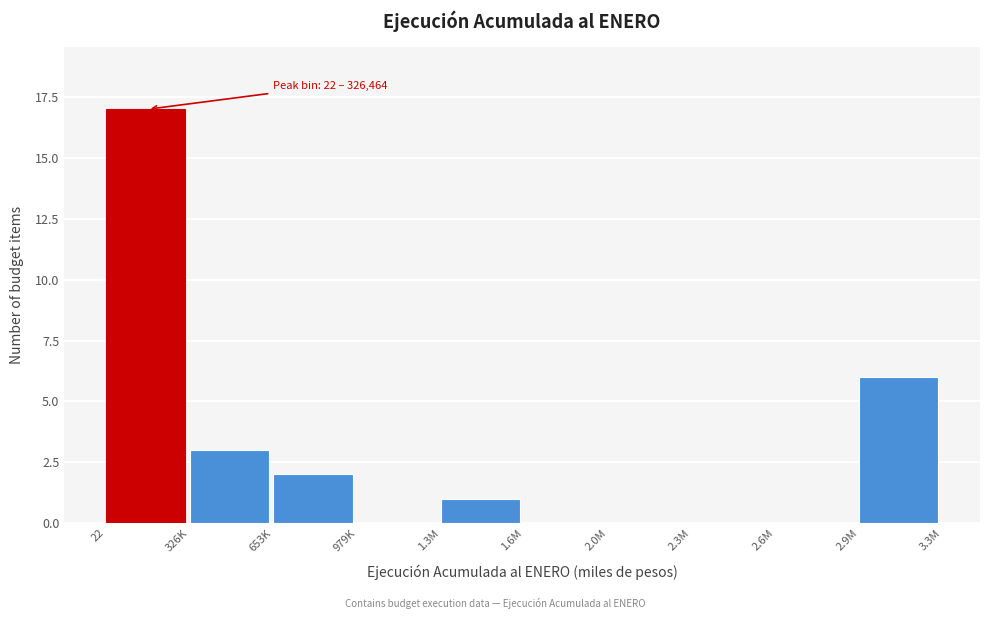

Reading right to left, what are all the values shown in this chart?

2.9M=6	2.6M=0	2.3M=0	2.0M=0	1.6M=0	1.3M=1	979K=0	653K=2	326K=3	22=17